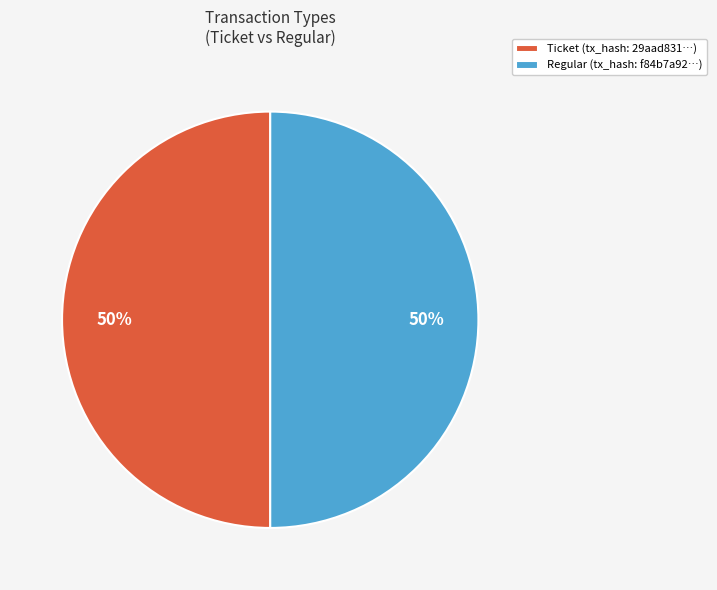

True or false: Ticket (tx_hash: 29aad831…) accounts for 64% of the total.

False